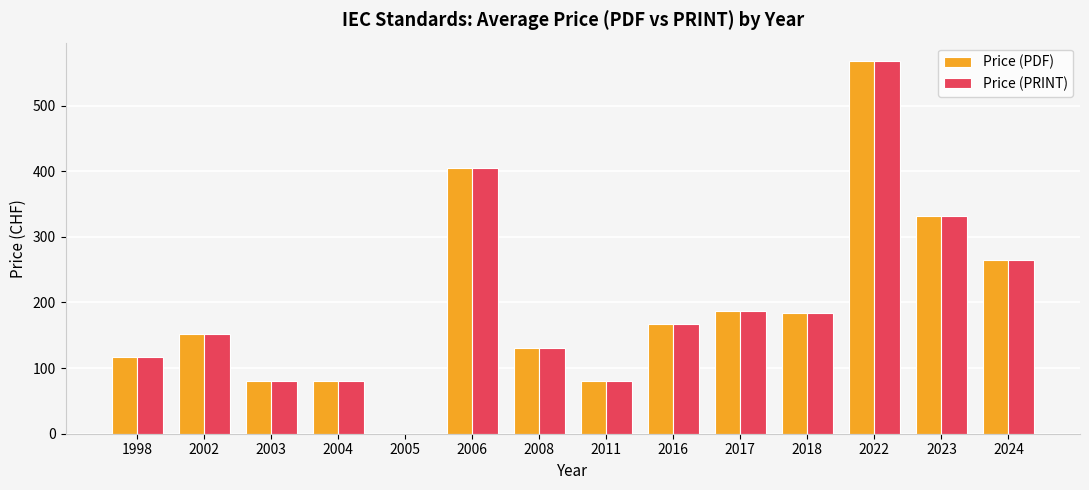

What is the highest value of the Price (PDF) series?

567.5